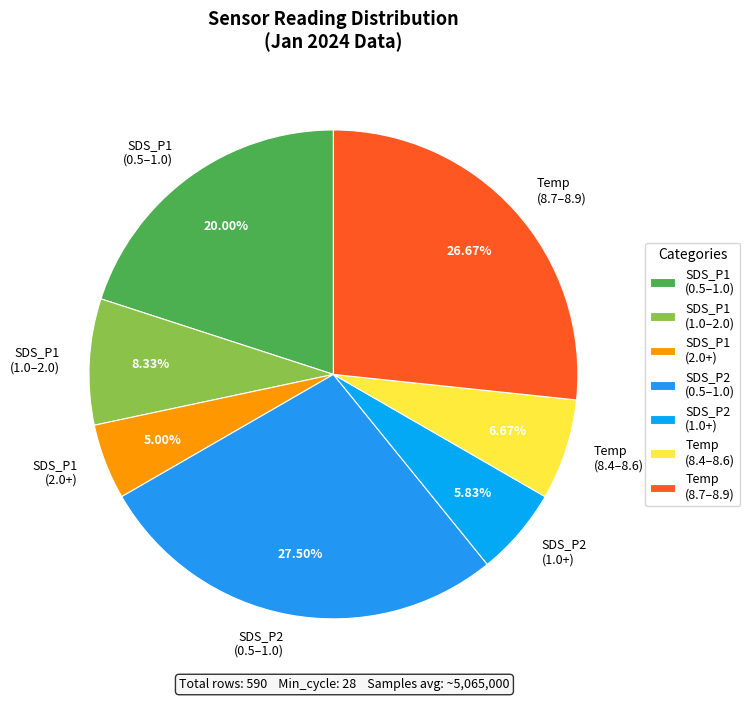

What is the ratio of the value at SDS_P1 (1.0–2.0) to the value at Temp (8.4–8.6)?

1.2